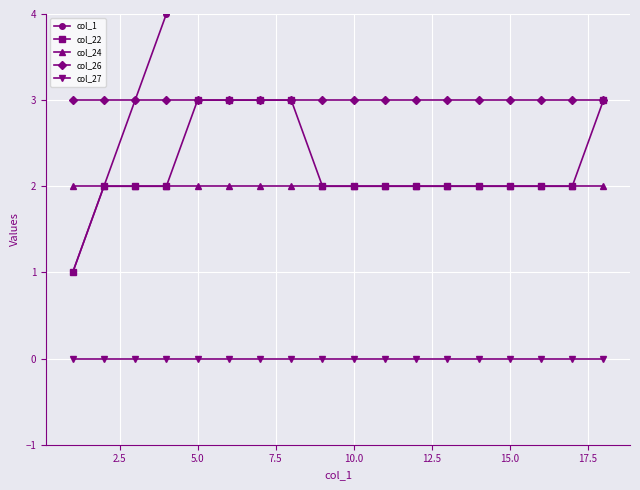

What is the value of the col_26 point at the 2nd from the left?

3